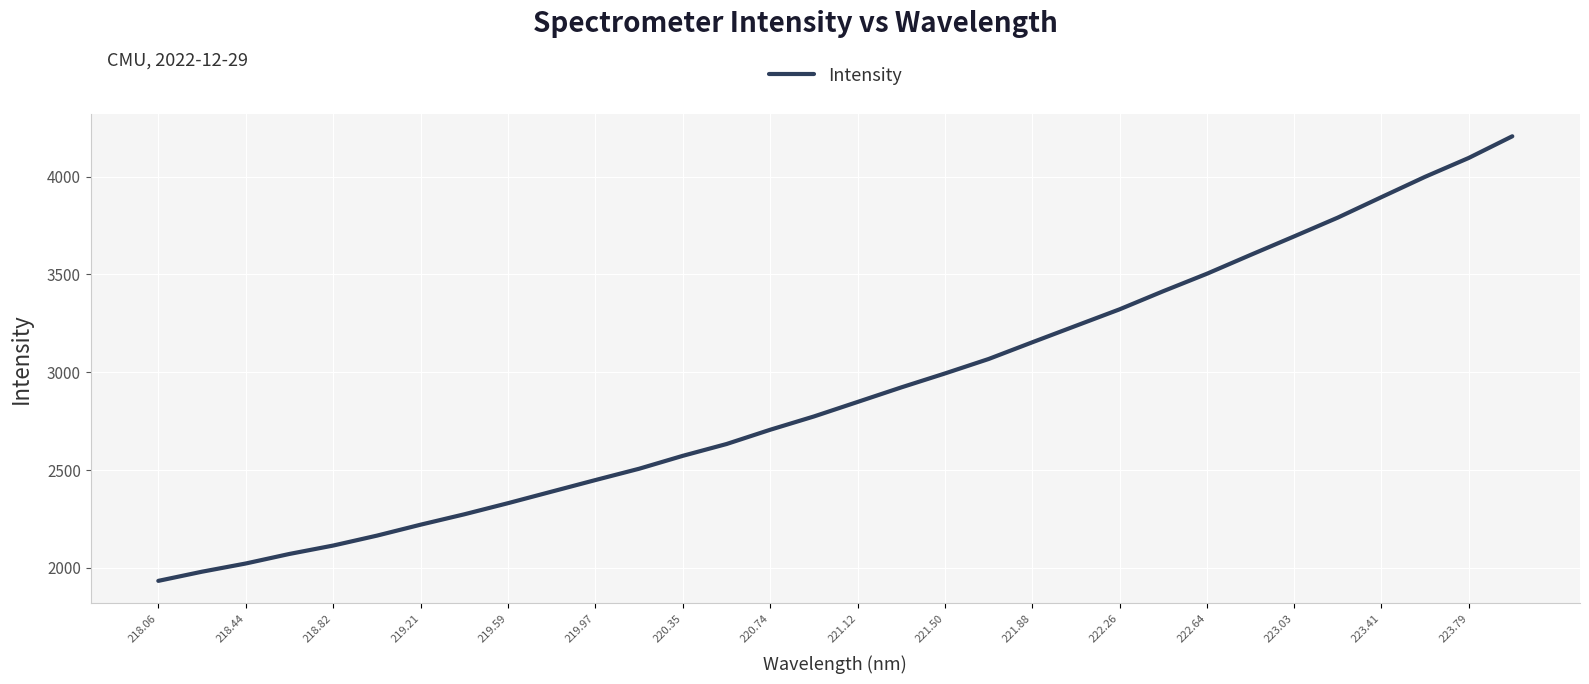

How many distinct data groups are displayed?

1